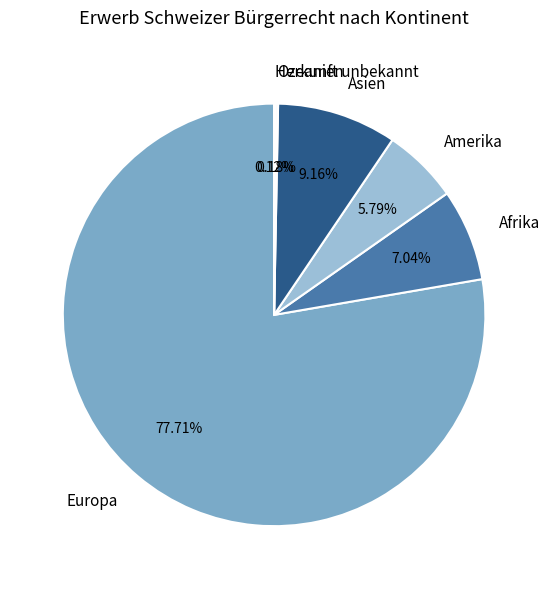

Which slice is the largest?

Europa